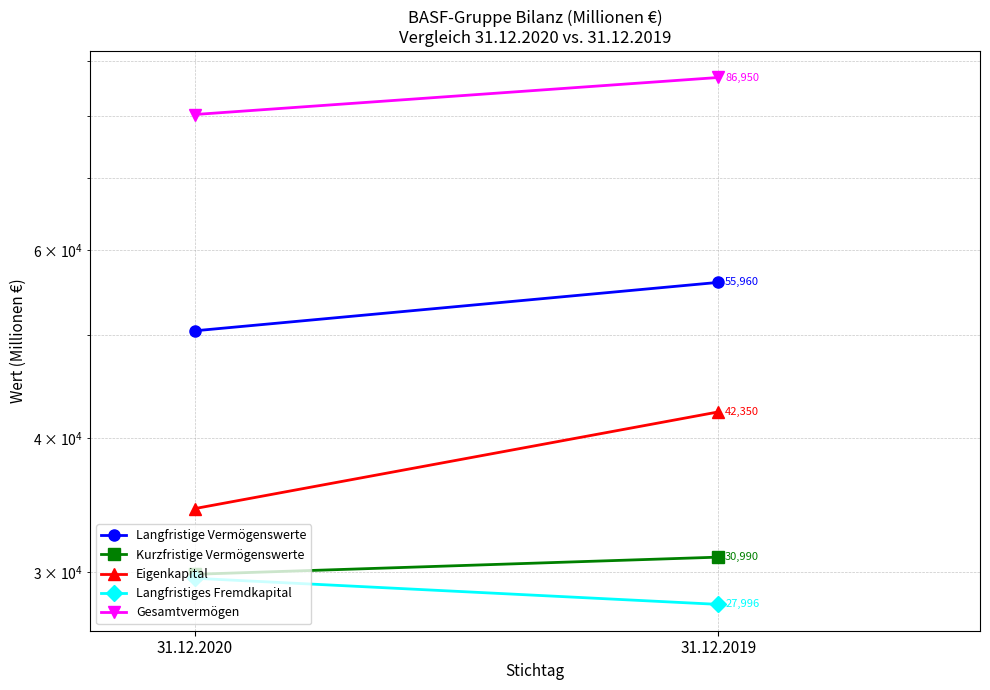

The value of Langfristiges Fremdkapital at 31.12.2019 is 27996. True or false?

True